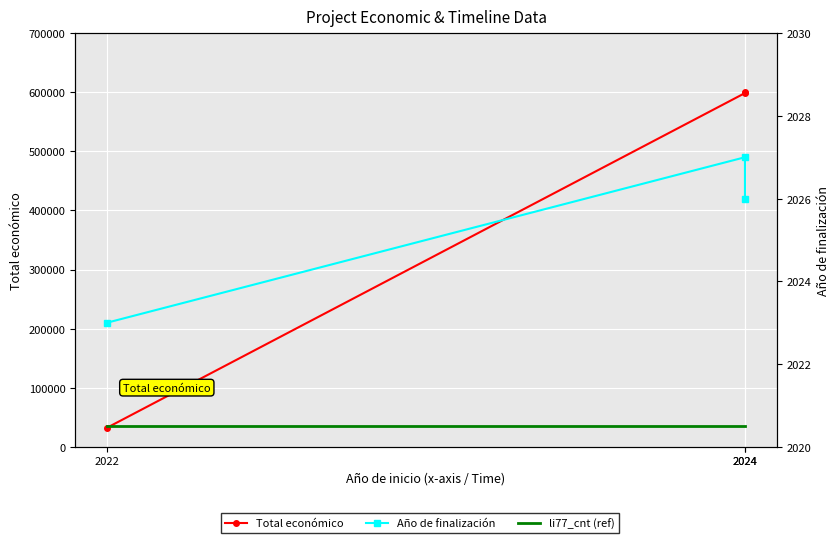

At which label does li77_cnt (ref) reach its peak?

2022